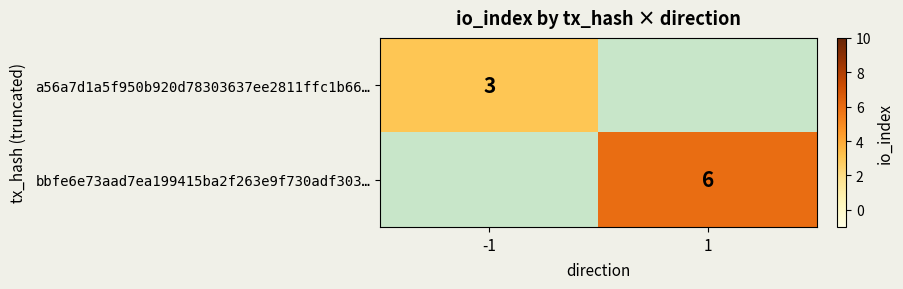

The value of a56a7d1a5f950b920d78303637ee2811ffc1b66… at -1 is 1. True or false?

False